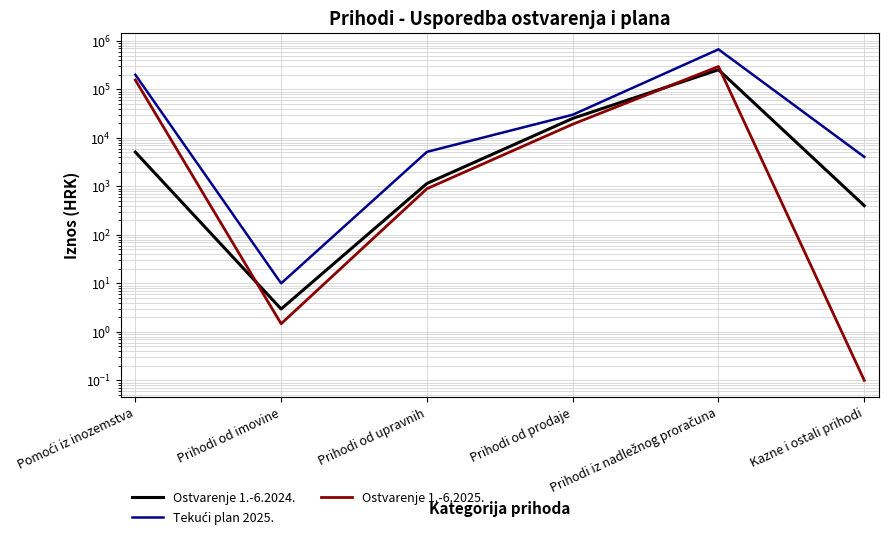

True or false: Tekući plan 2025. and Ostvarenje 1.-6.2024. cross at least once.

False